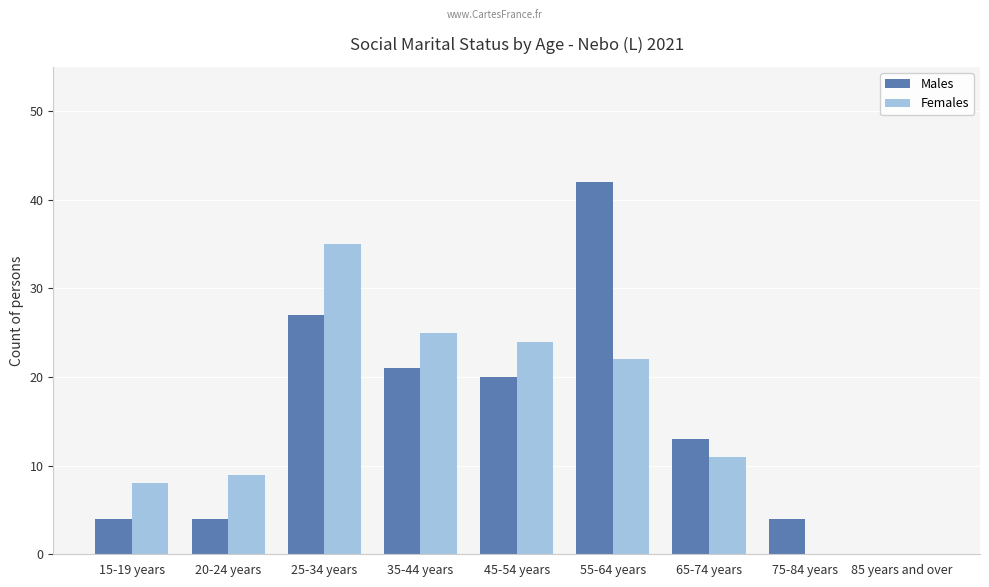

At which label does Males reach its peak?

55-64 years